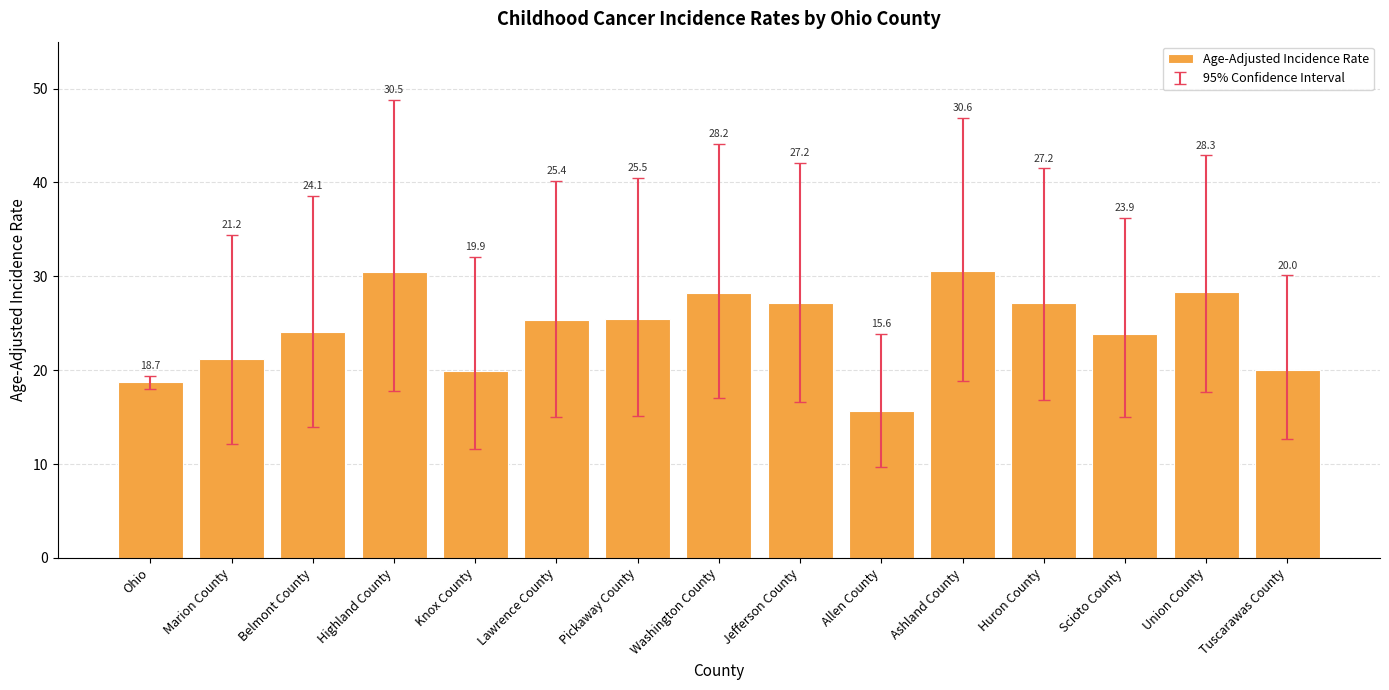

How many data points does each series have?

15